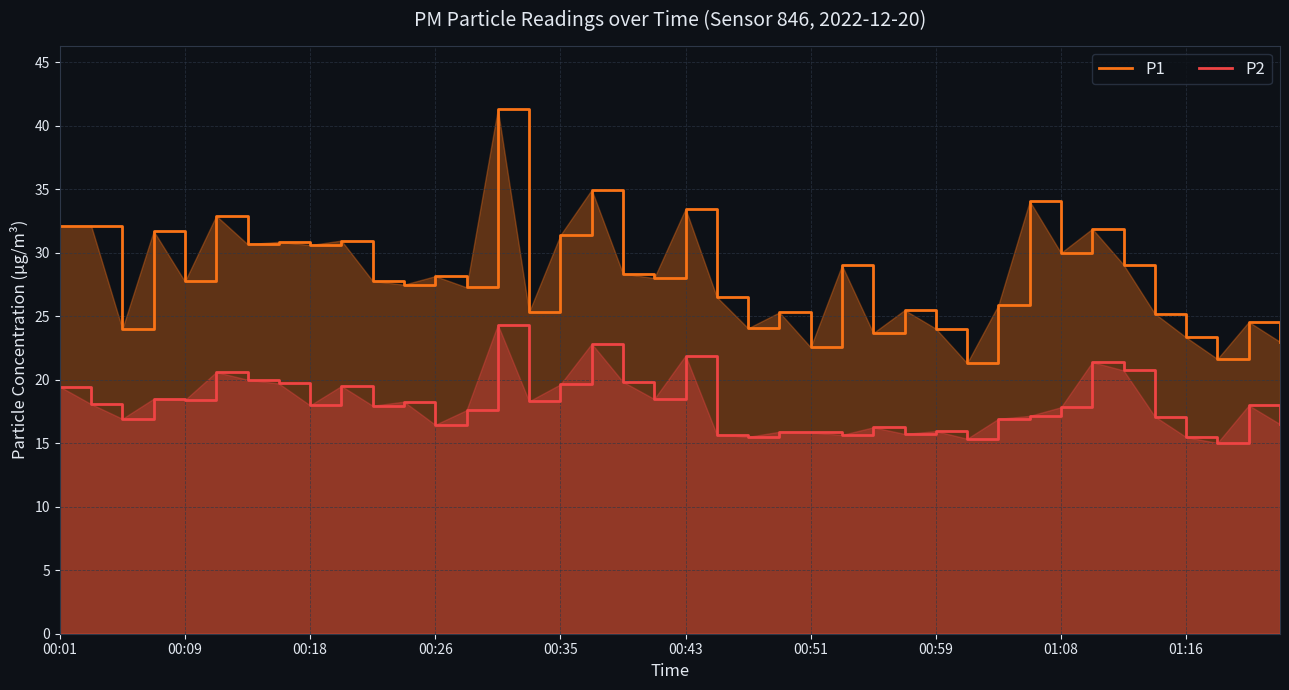

Reading right to left, list all the values displayed in this chart.

P1: 23.0	24.6	21.6	23.3	25.2	29.1	31.9	30.0	34.0	25.9	21.3	24.0	25.5	23.7	29.0	22.6	25.3	24.1	26.5	33.5	28.0	28.4	35.0	31.4	25.3	41.3	27.3	28.1	27.5	27.8	30.9	30.6	30.9	30.7	32.9	27.7	31.7	24.0	32.1	32.1
P2: 16.5	18.0	15.0	15.5	17.1	20.7	21.4	17.8	17.1	16.9	15.3	15.9	15.7	16.2	15.7	15.8	15.9	15.5	15.7	21.9	18.5	19.8	22.8	19.6	18.3	24.3	17.6	16.4	18.3	17.9	19.5	18.0	19.7	20.0	20.6	18.4	18.5	16.9	18.1	19.4